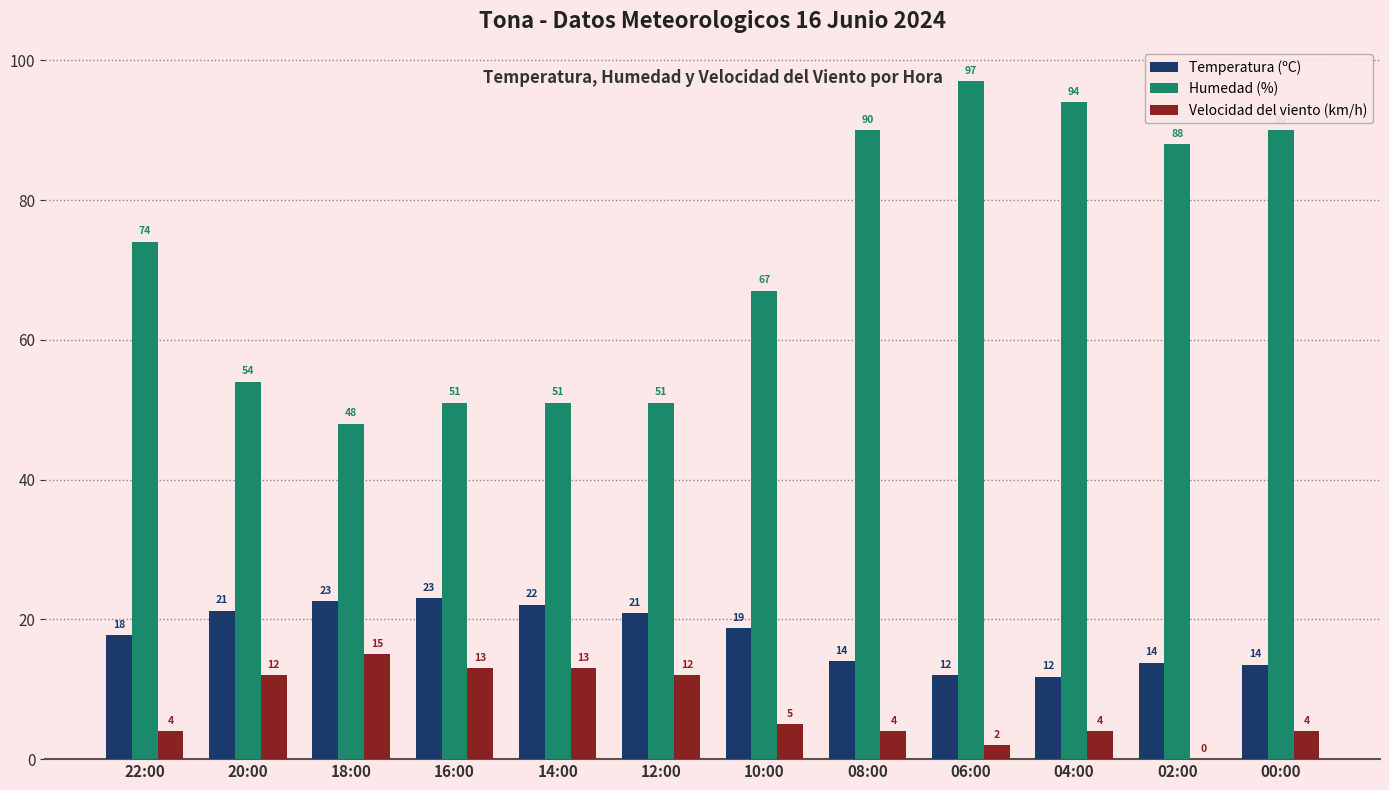

Read the Temperatura (ºC) value at 18:00.

22.6